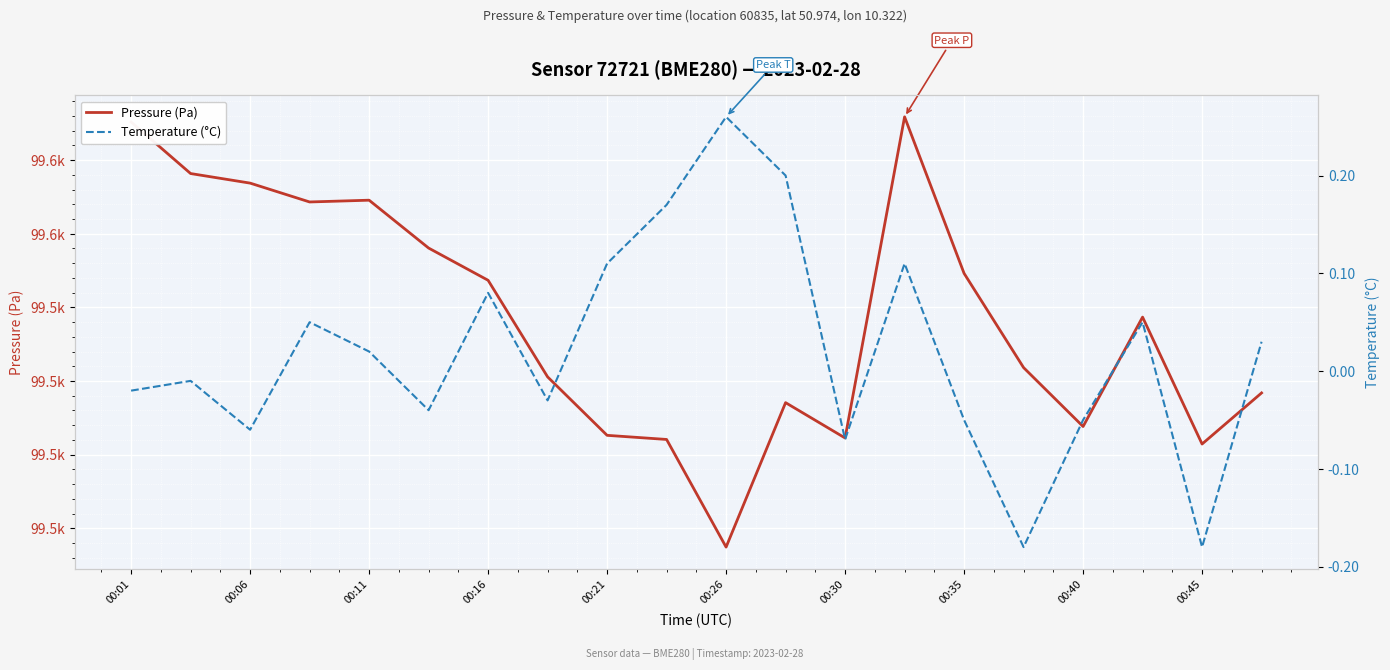

What is the total value across all series at 11?

99543.7